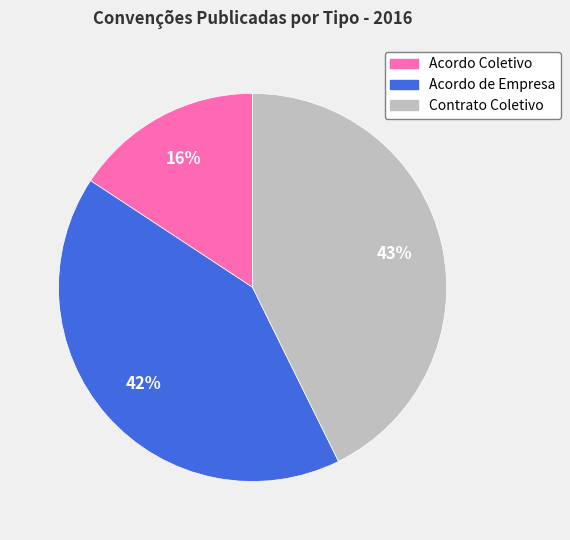

Rank the categories by value from highest to lowest.

Contrato Coletivo, Acordo de Empresa, Acordo Coletivo